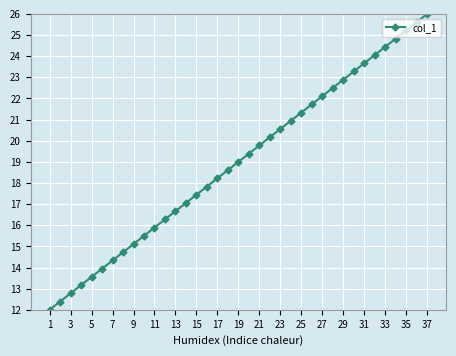

What is the difference between the second highest and second lowest values?

13.2